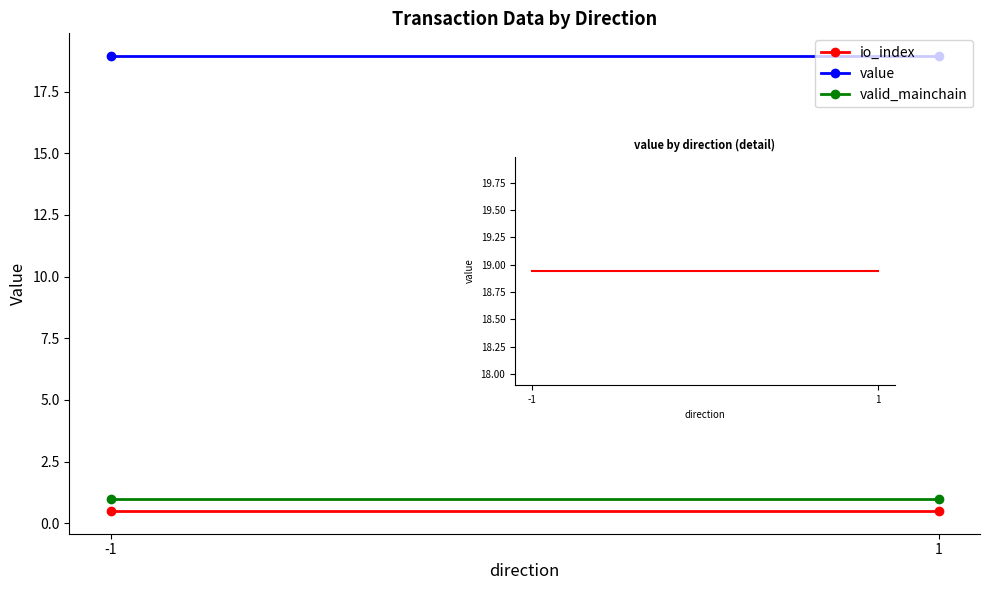

Does the chart have visible grid lines?

No